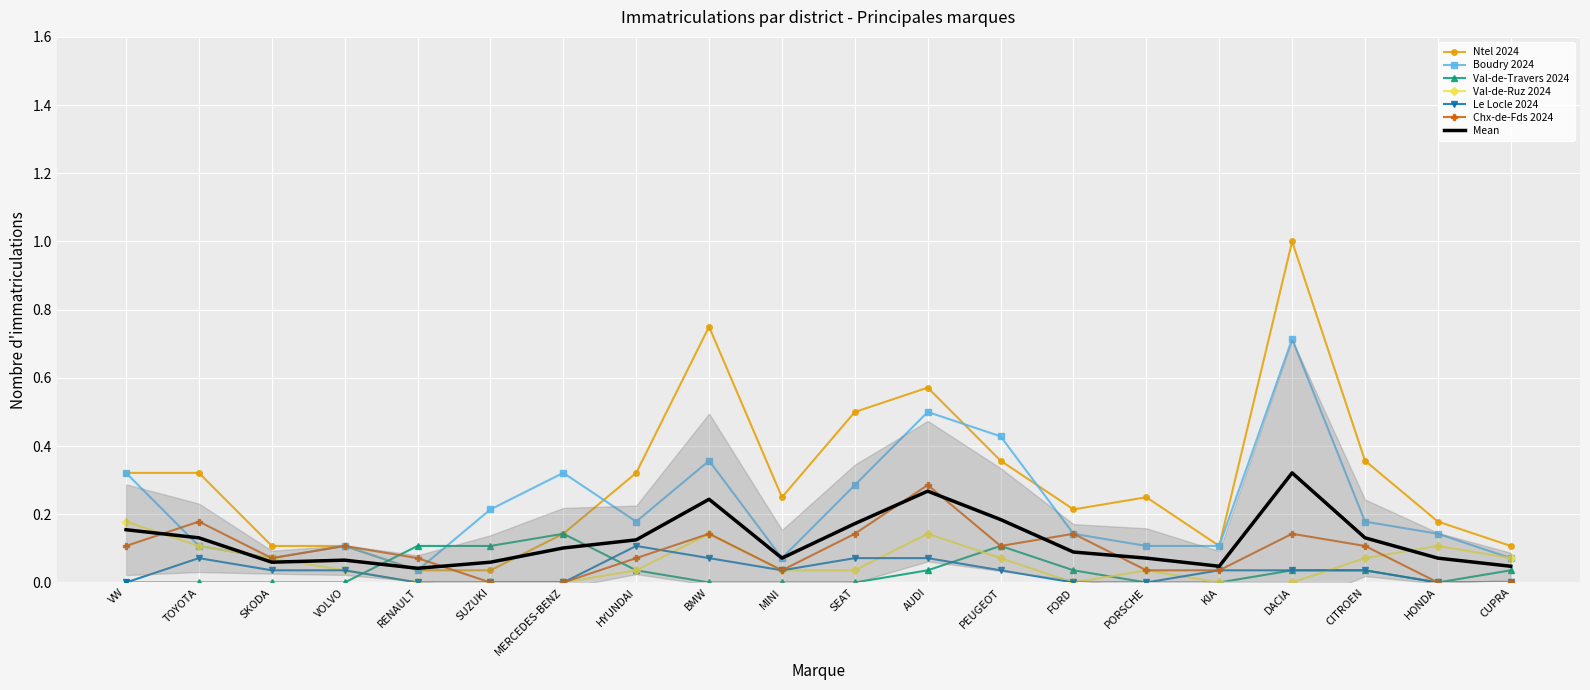

Where is Val-de-Ruz 2024 nearest to the value 0?

RENAULT